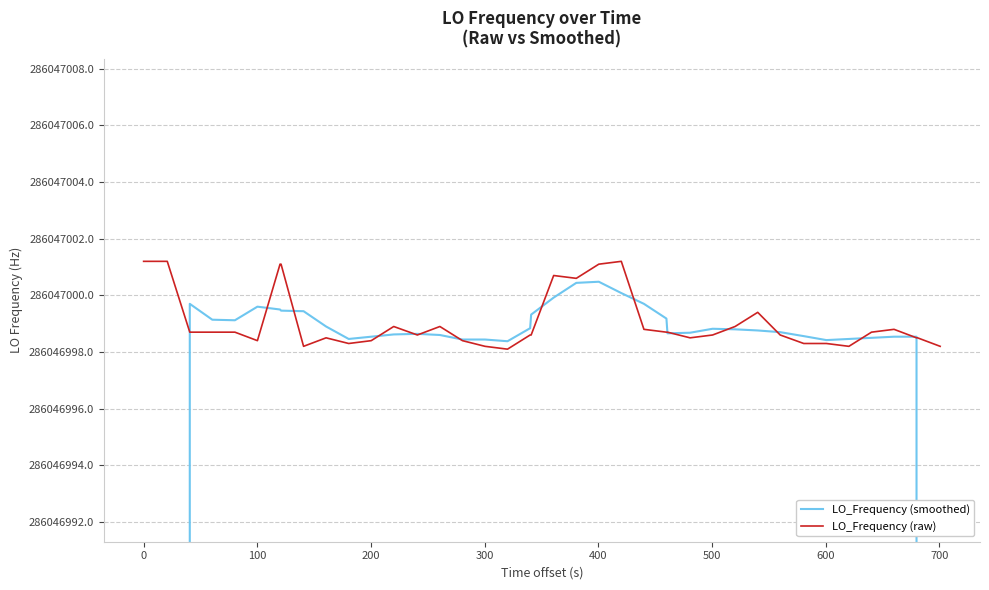

Reading right to left, extract all data points from this chart.

LO_Frequency (smoothed): 171628199.0	228837598.8	286046998.5	286046998.5	286046998.5	286046998.5	286046998.4	286046998.6	286046998.7	286046998.8	286046998.8	286046998.8	286046998.7	286046998.7	286046999.2	286046999.7	286047000.1	286047000.5	286047000.4	286046999.9	286046999.3	286046998.8	286046998.4	286046998.4	286046998.4	286046998.6	286046998.6	286046998.6	286046998.5	286046998.5	286046998.9	286046999.4	286046999.5	286046999.5	286046999.6	286046999.1	286046999.1	286046999.7	228837600.0	171628200.2
LO_Frequency (raw): 286046998.2	286046998.5	286046998.5	286046998.8	286046998.7	286046998.2	286046998.3	286046998.3	286046998.6	286046999.4	286046998.9	286046998.6	286046998.5	286046998.7	286046998.7	286046998.8	286047001.2	286047001.1	286047000.6	286047000.7	286046998.6	286046998.6	286046998.1	286046998.2	286046998.4	286046998.9	286046998.6	286046998.9	286046998.4	286046998.3	286046998.5	286046998.2	286047001.1	286047001.1	286046998.4	286046998.7	286046998.7	286046998.7	286047001.2	286047001.2